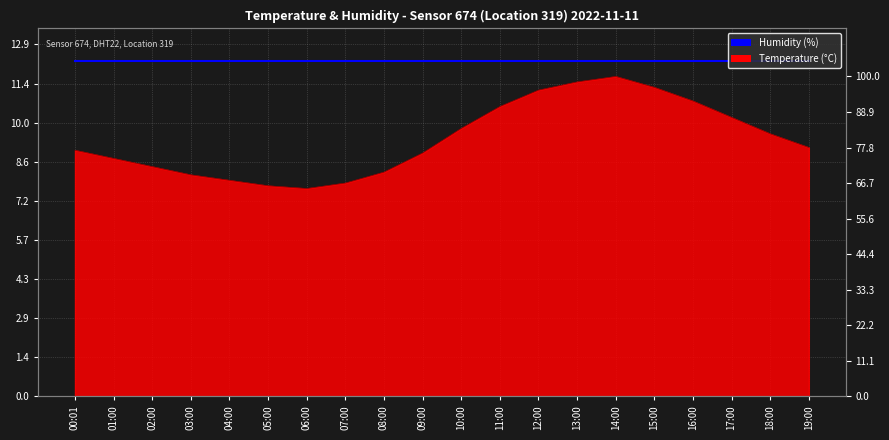

Rank the categories by value from highest to lowest.

14:00, 13:00, 15:00, 12:00, 16:00, 11:00, 17:00, 10:00, 18:00, 19:00, 00:01, 09:00, 01:00, 02:00, 08:00, 03:00, 04:00, 07:00, 05:00, 06:00